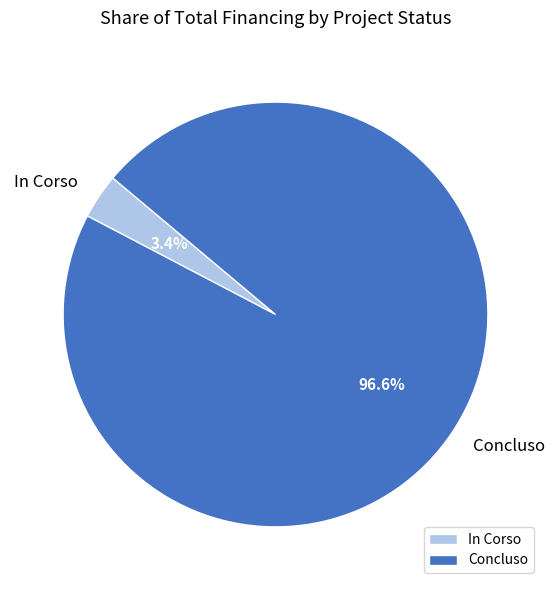

Rank the categories by value from lowest to highest.

In Corso, Concluso